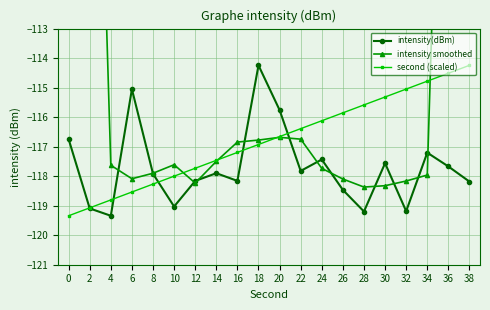

What is the minimum value for intensity(dBm)?

-119.3